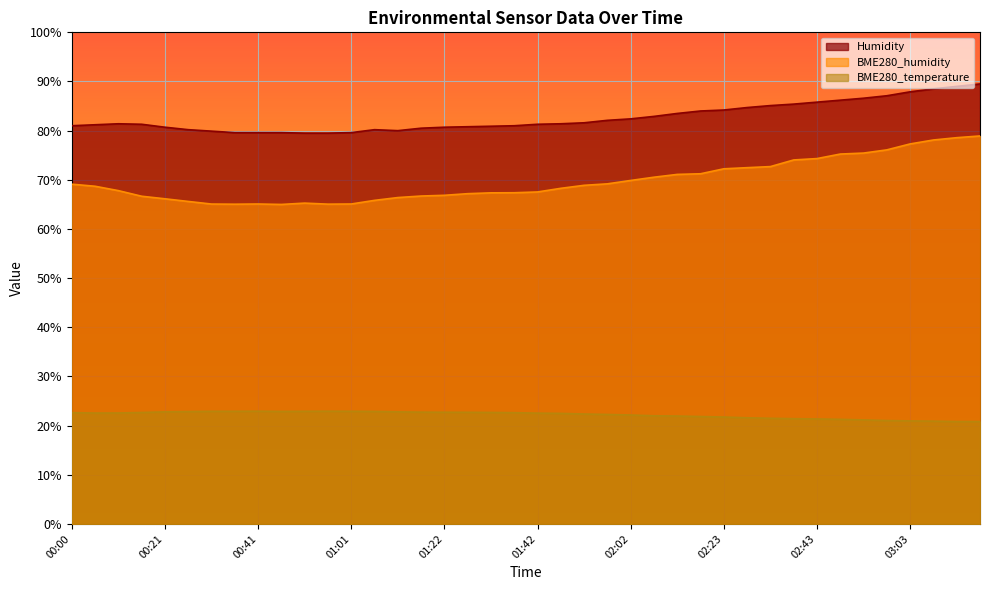

Does the chart display data point markers on the line(s)?

No